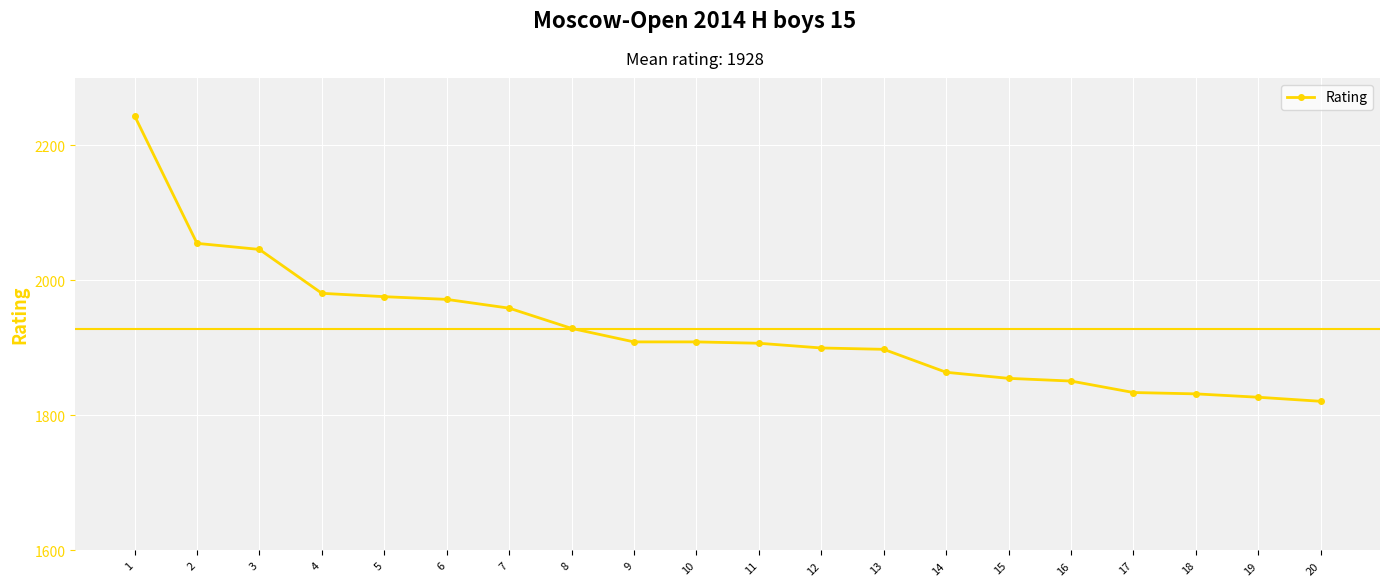

What is the average value?

1928